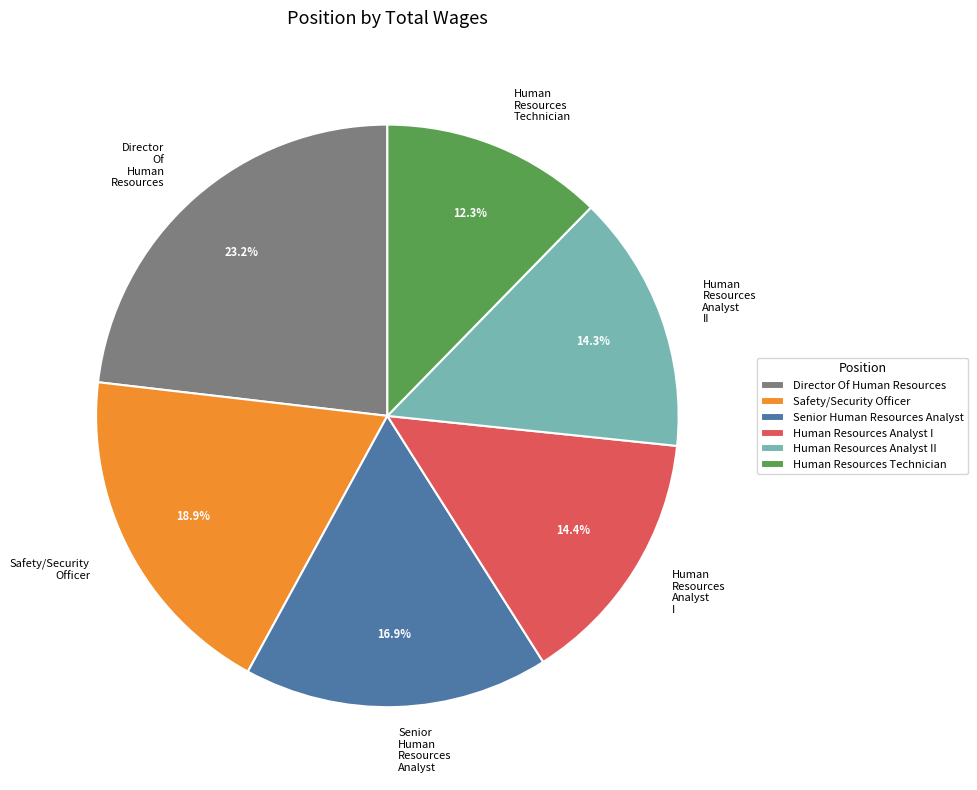

The Human Resources Analyst II slice represents 14% of the pie. True or false?

True